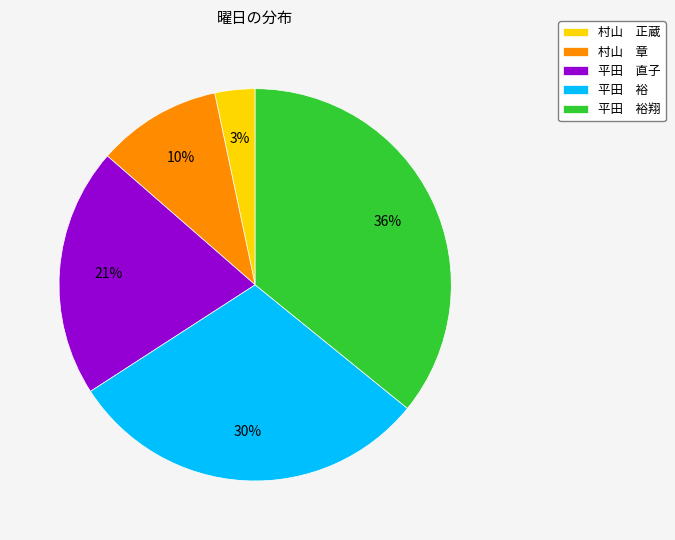

Does 村山 正蔵 represent more than half of the total?

No